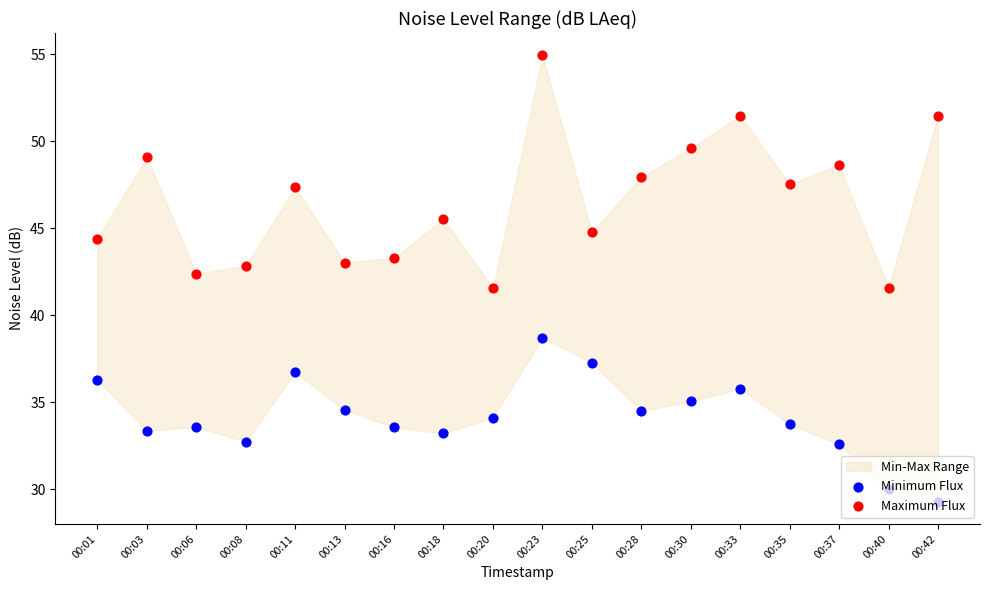

What is the total value across all series at 00:42?

80.7